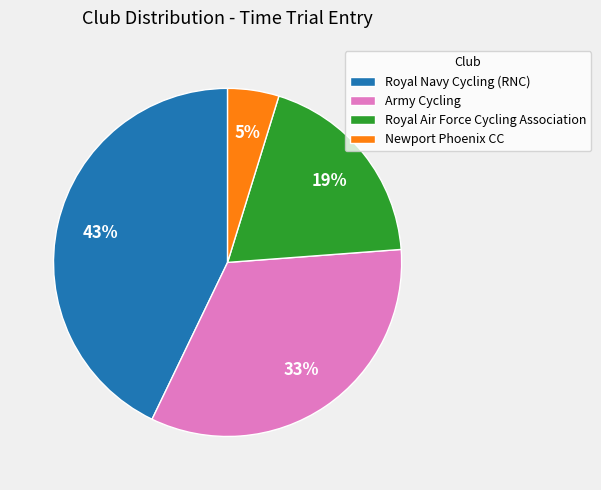

Is there a majority slice in this chart?

No